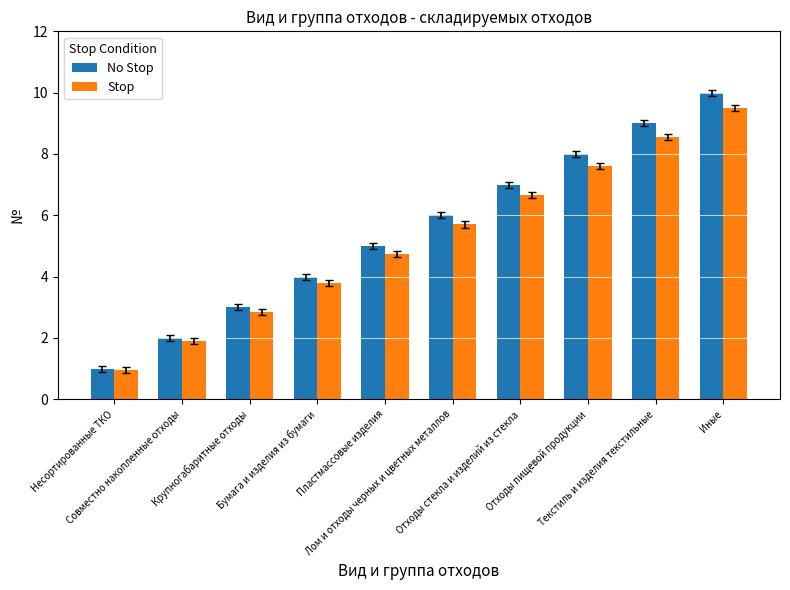

How many bars are there in total?

20